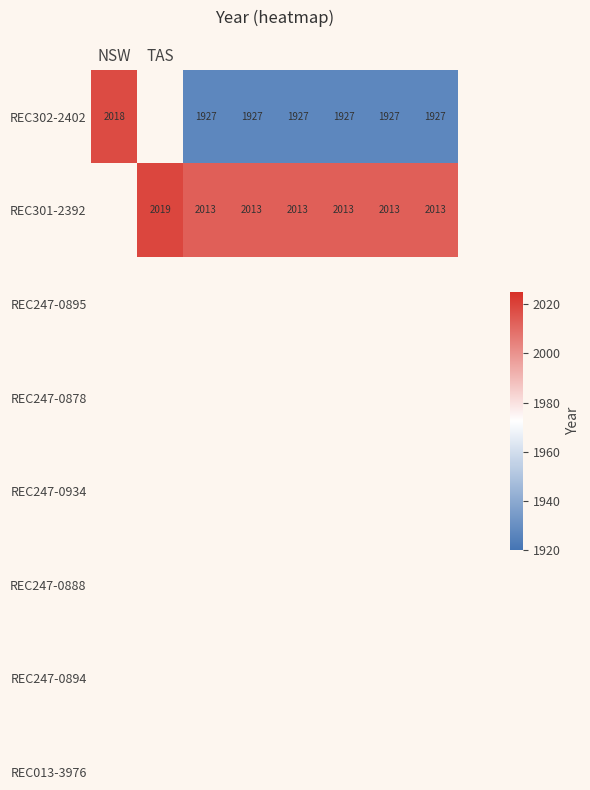

At which label does REC301-2392 first exceed 2013?

TAS